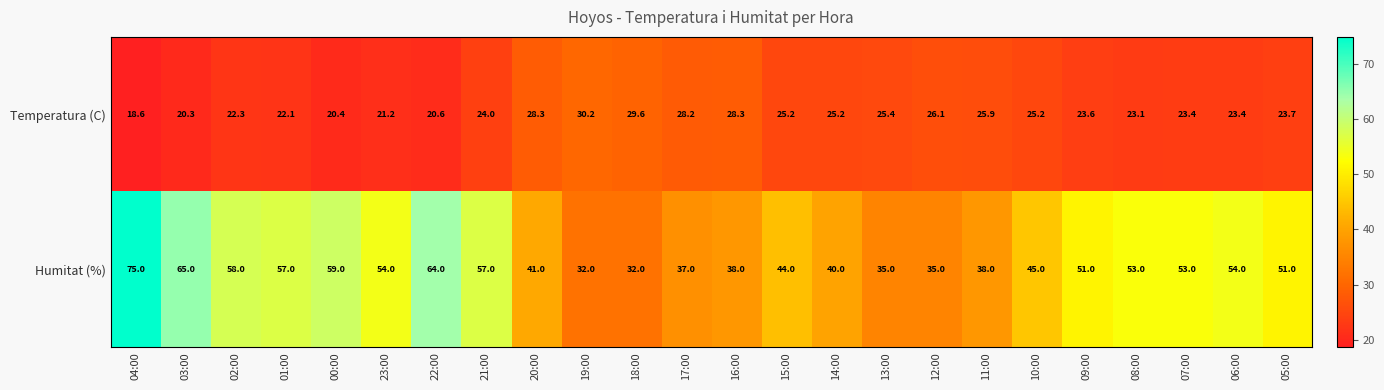

List the series in order of their overall mean, highest first.

Humitat (%), Temperatura (C)